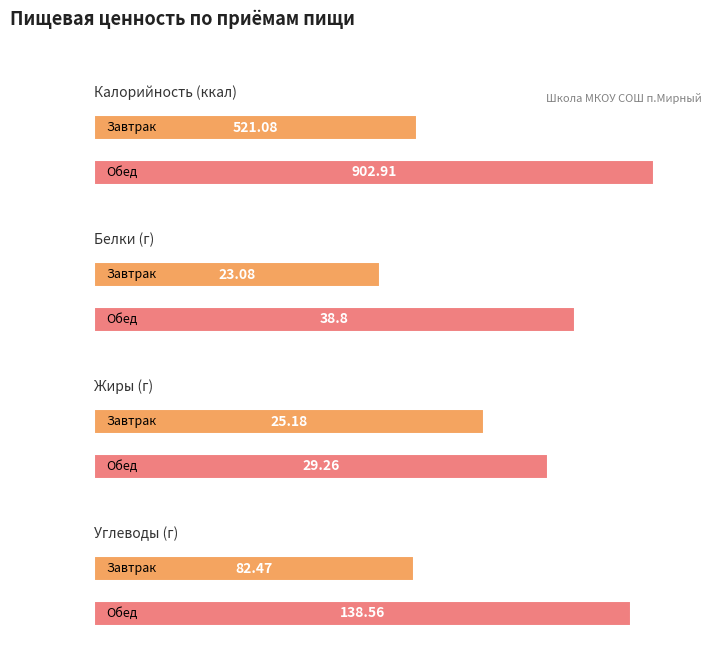

Between Завтрак and Обед, which is larger?

Обед